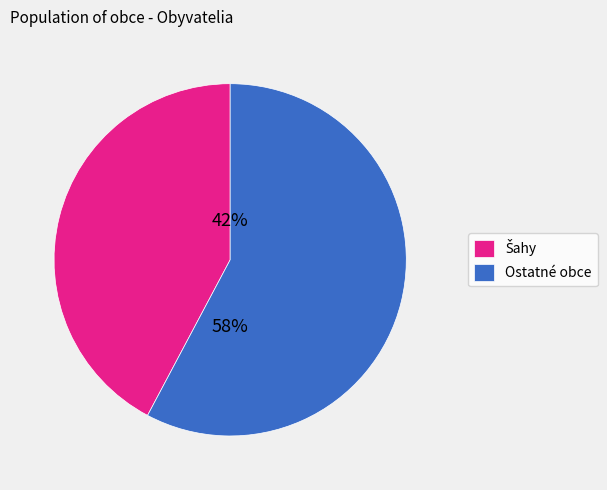

Is there a majority slice in this chart?

Yes